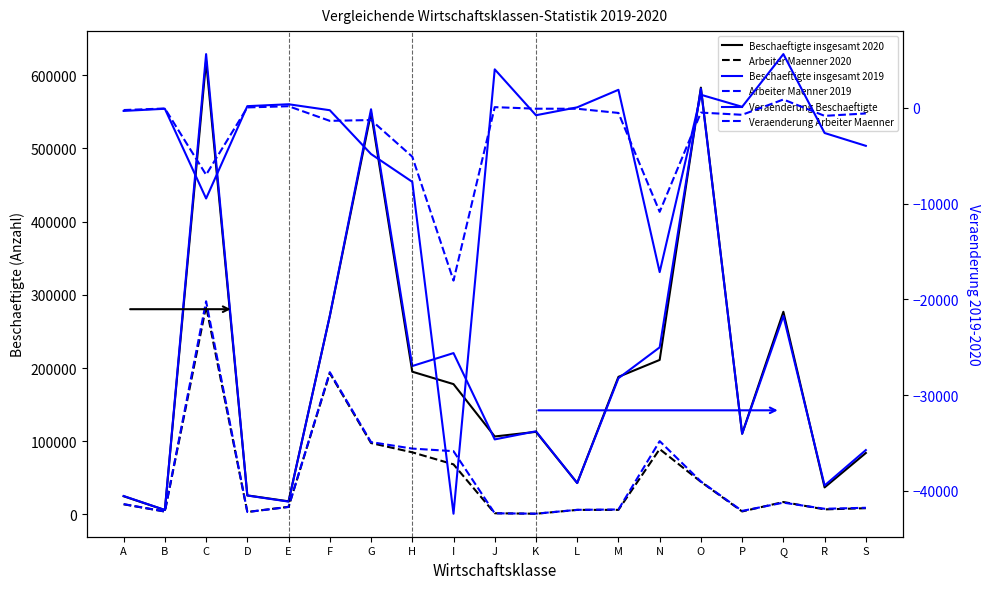

Rank the series at E from highest to lowest value.

Beschaeftigte insgesamt 2020, Beschaeftigte insgesamt 2019, Arbeiter Maenner 2020, Arbeiter Maenner 2019, Veraenderung Beschaeftigte, Veraenderung Arbeiter Maenner